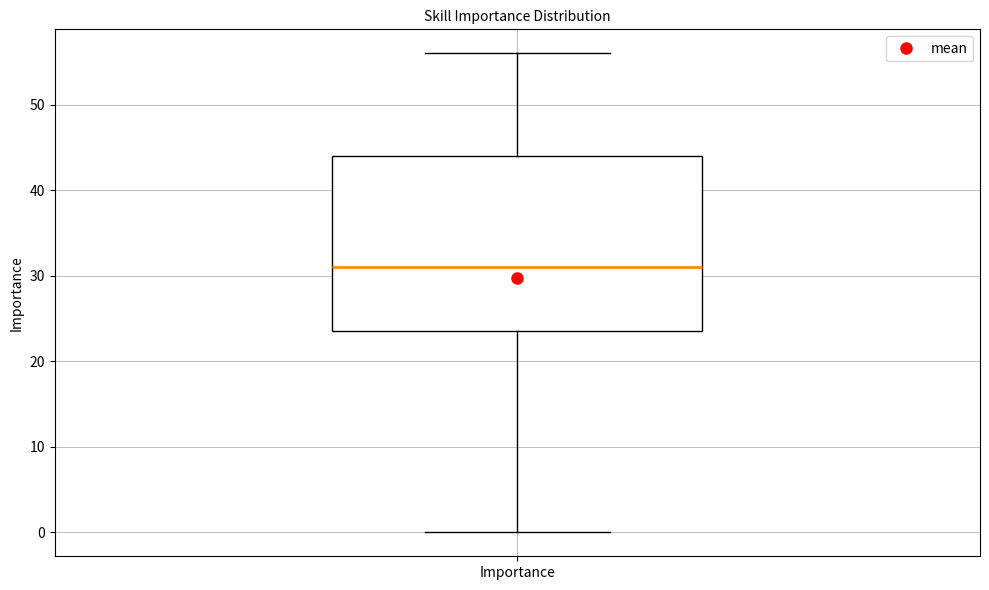

Transcribe this box plot: give where the median line is, the range the box spans, and where the two whiskers end, as read against the y-axis. The values are not printed on the chart, so give them approximately, as read against the axis.

median 31, box 24 to 44, whiskers 0 to 56